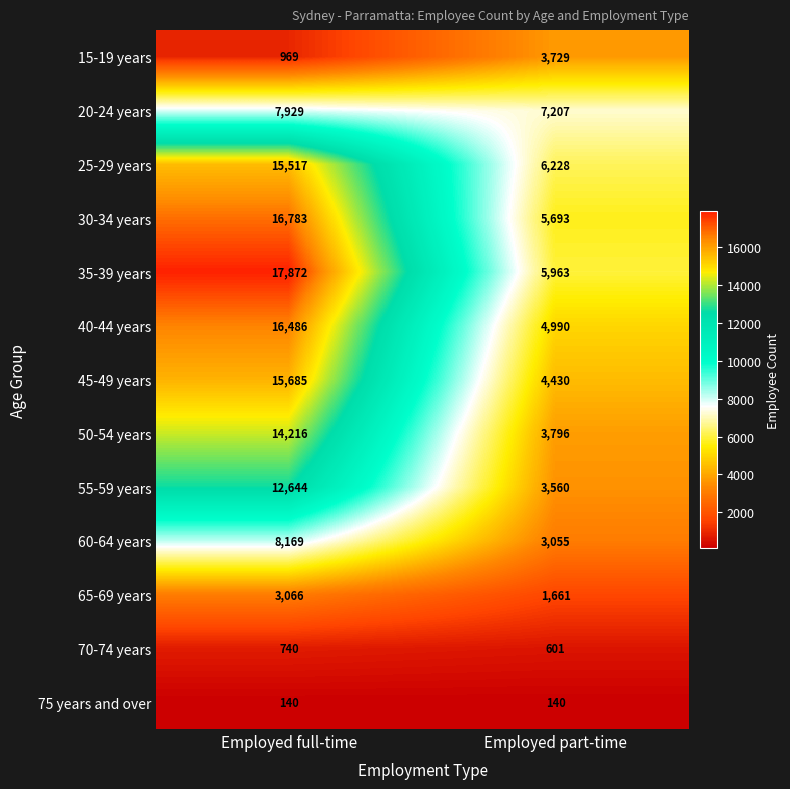

What is the highest value of the 55-59 years series?

12644